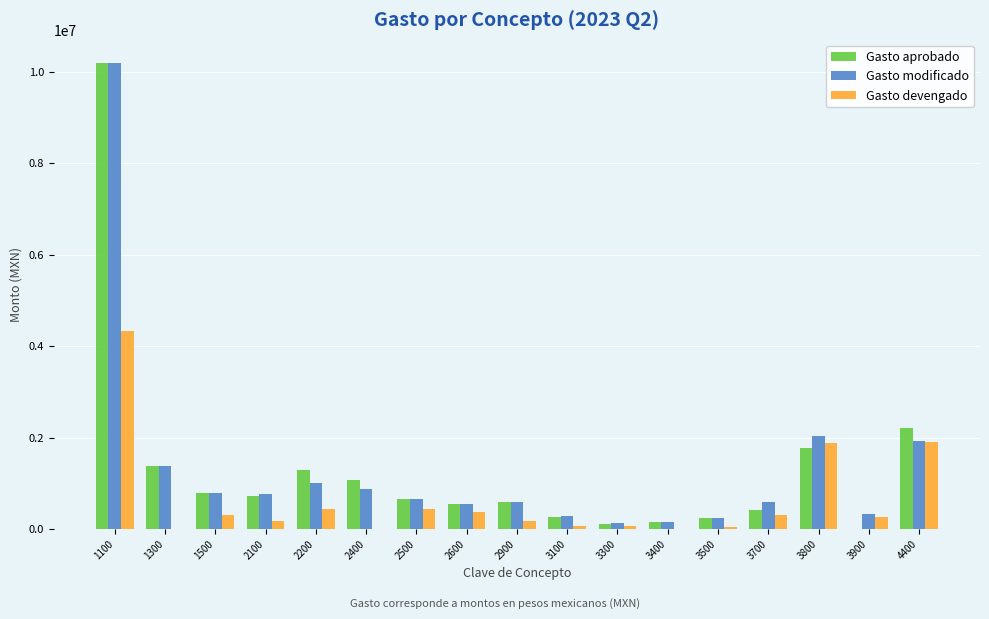

At which category is the sum across all series the highest?

1100